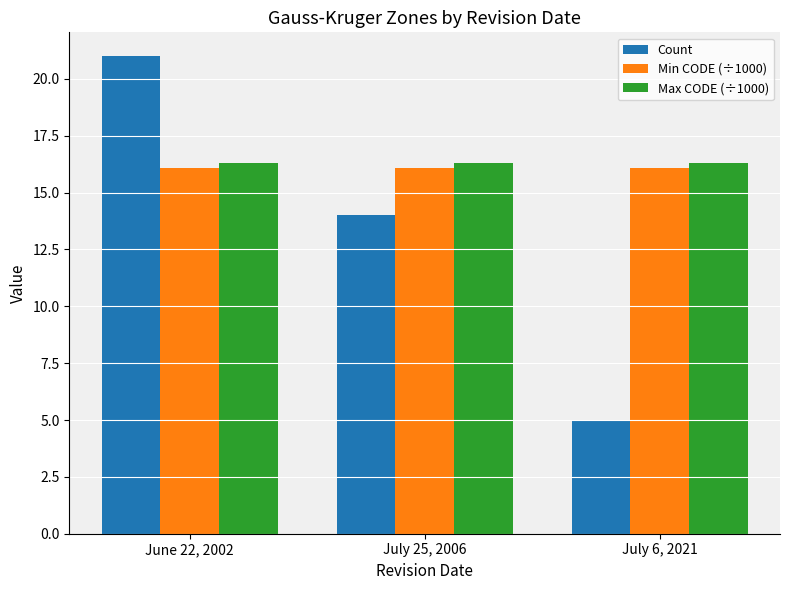

Count the number of categories in the chart.

3